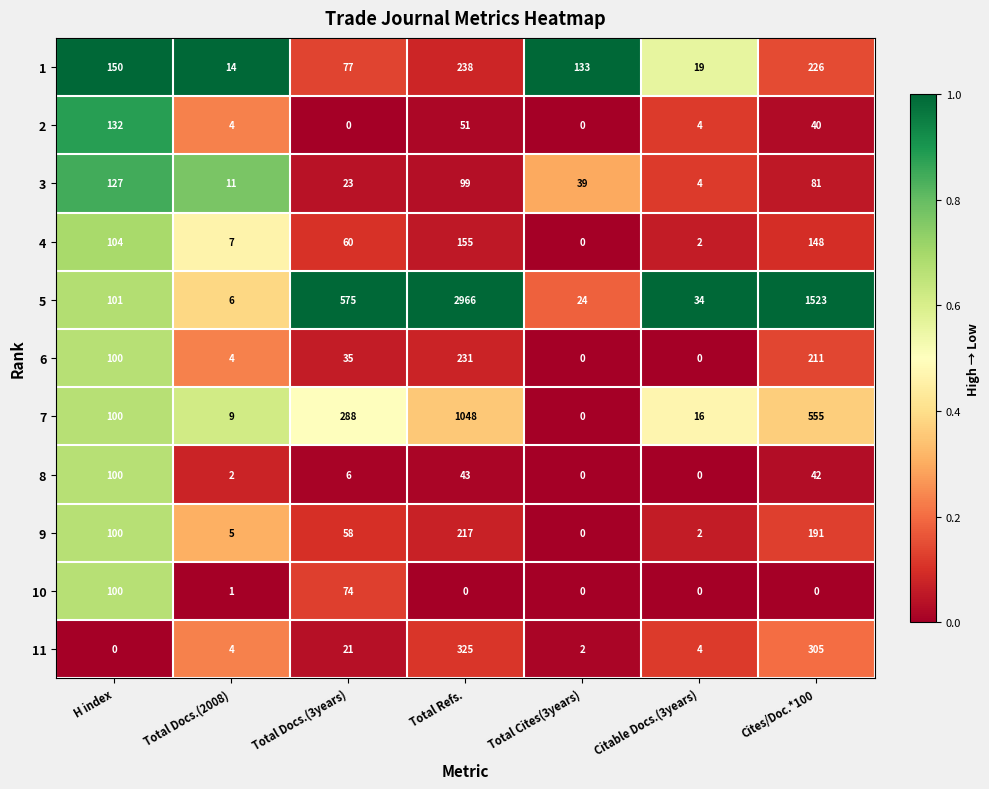

At Total Docs.(3years), list the series in order from largest to smallest.

5, 7, 1, 10, 4, 9, 6, 3, 11, 8, 2